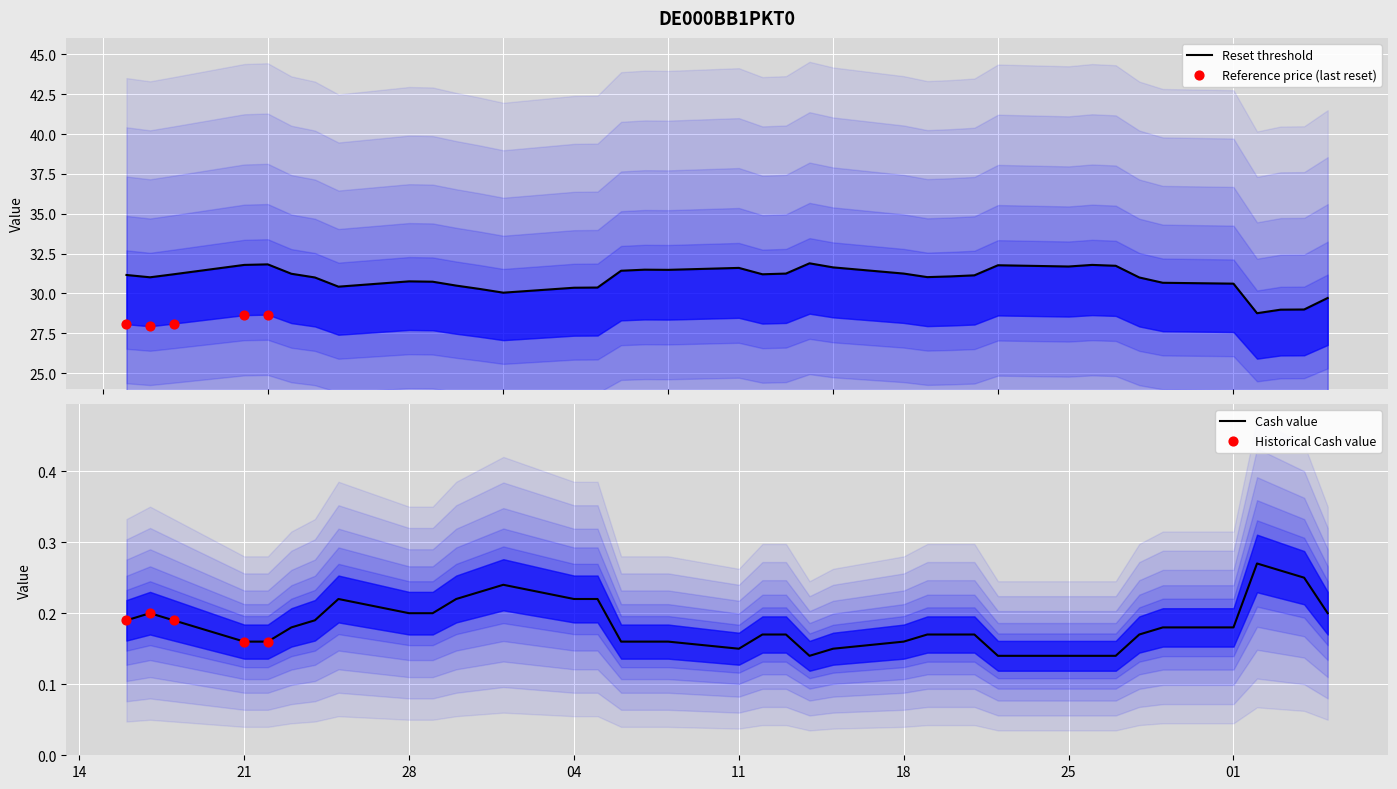

Which series contains the lowest Y value?

Cash value